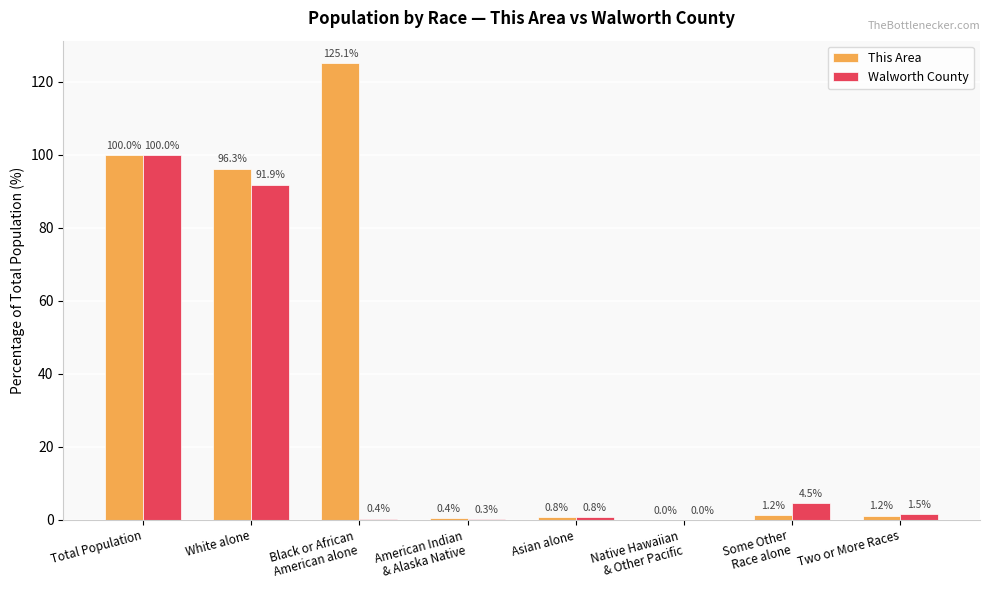

Which series has the largest total across all categories?

This Area